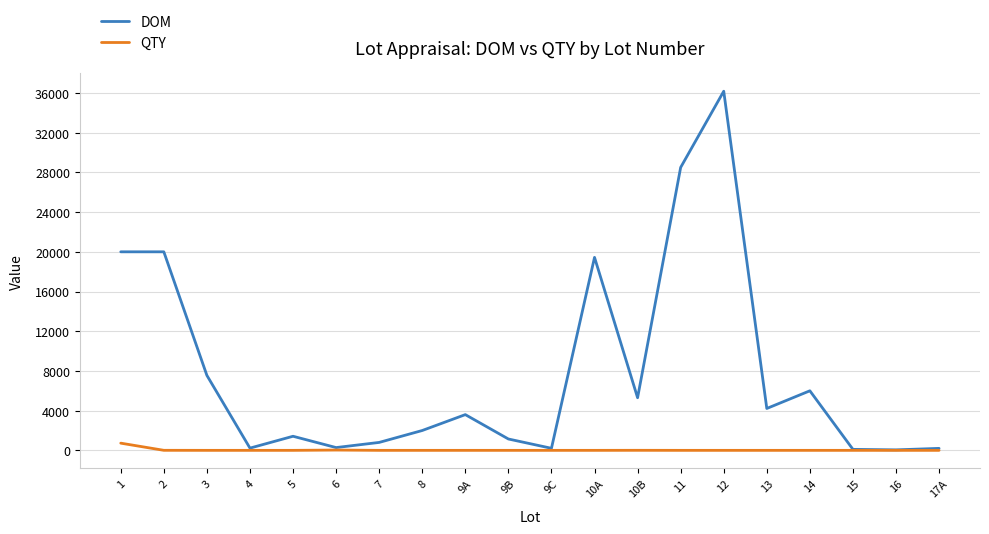

At which category is the sum across all series the highest?

12